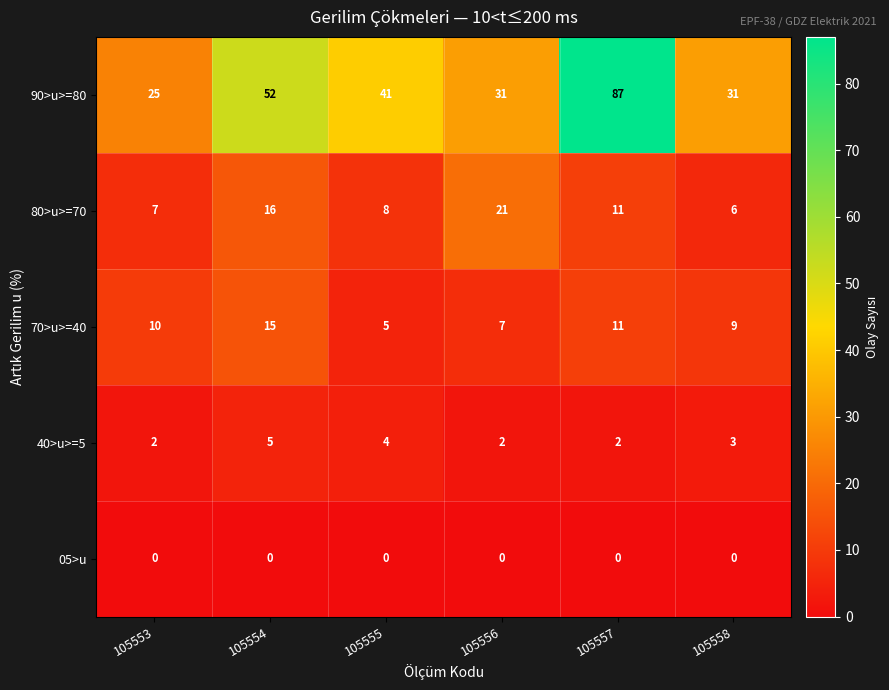

What is the difference between the highest and lowest values at 105557?

87